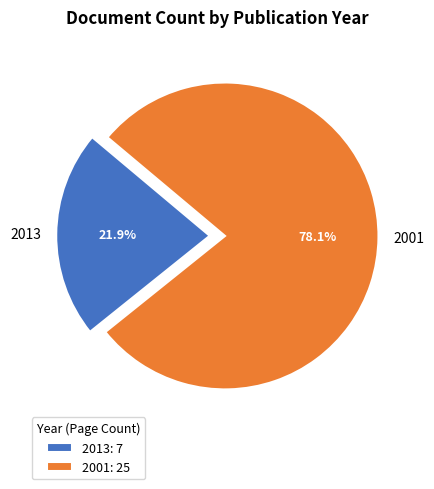

The 2013 slice represents 22% of the pie. True or false?

True